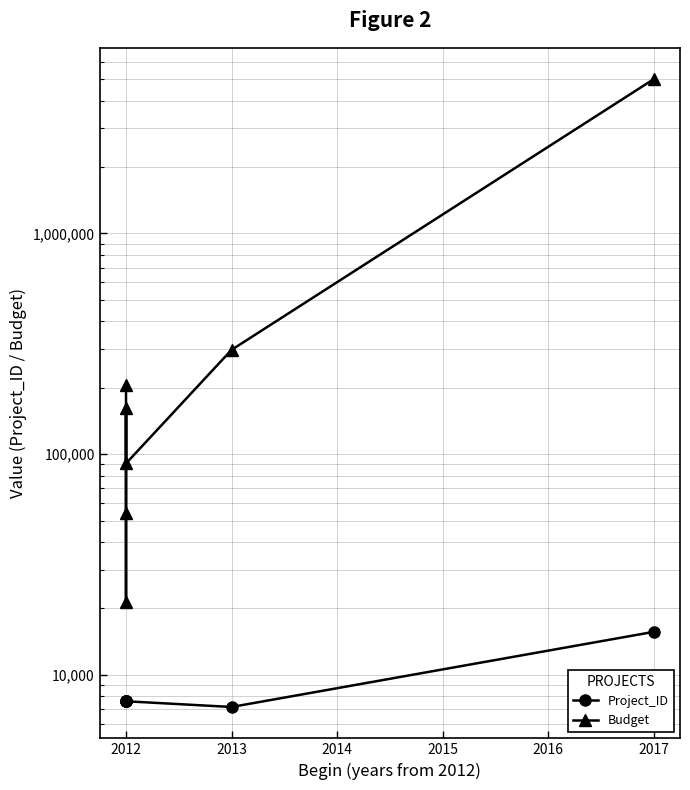

Is it true that Budget equals 153697 at 2013?

False